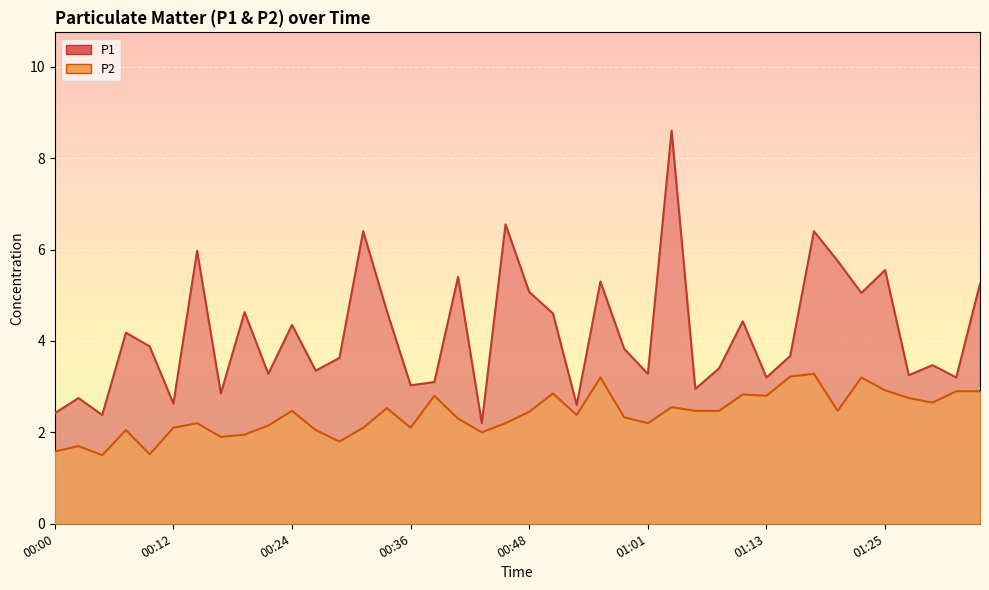

At how many categories does at least one series exceed 3?

32